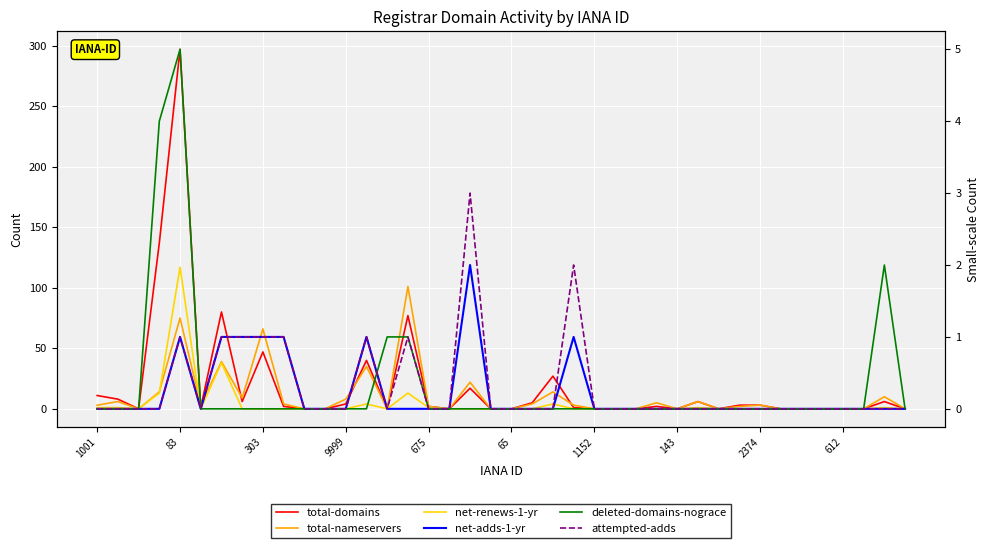

What is the sum of all total-nameservers values?

434